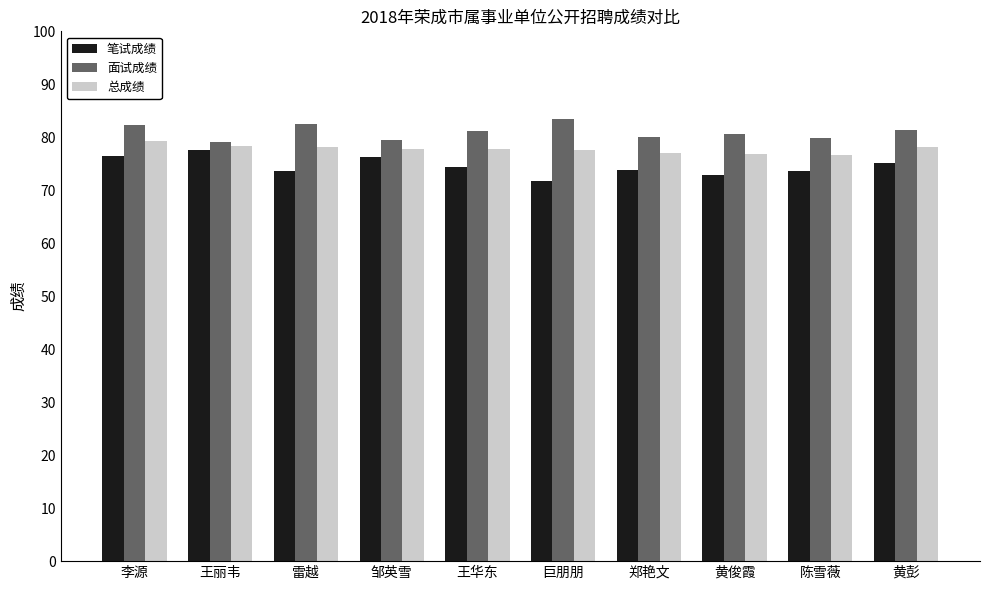

What is the spread (max minus min) of values at 王华东?

6.7